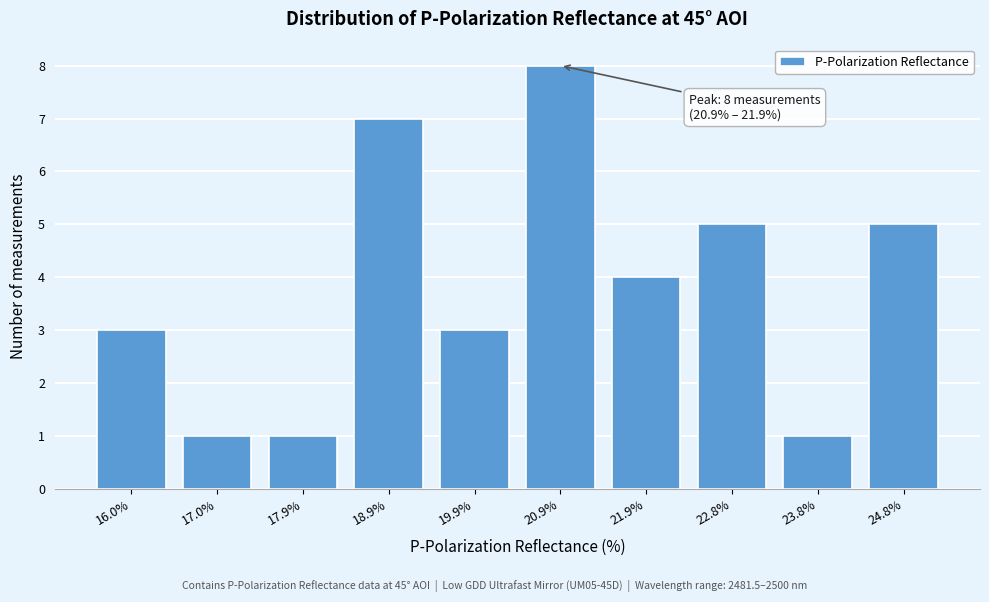

Reading left to right, extract all data points from this chart.

16.0%=3	17.0%=1	17.9%=1	18.9%=7	19.9%=3	20.9%=8	21.9%=4	22.8%=5	23.8%=1	24.8%=5